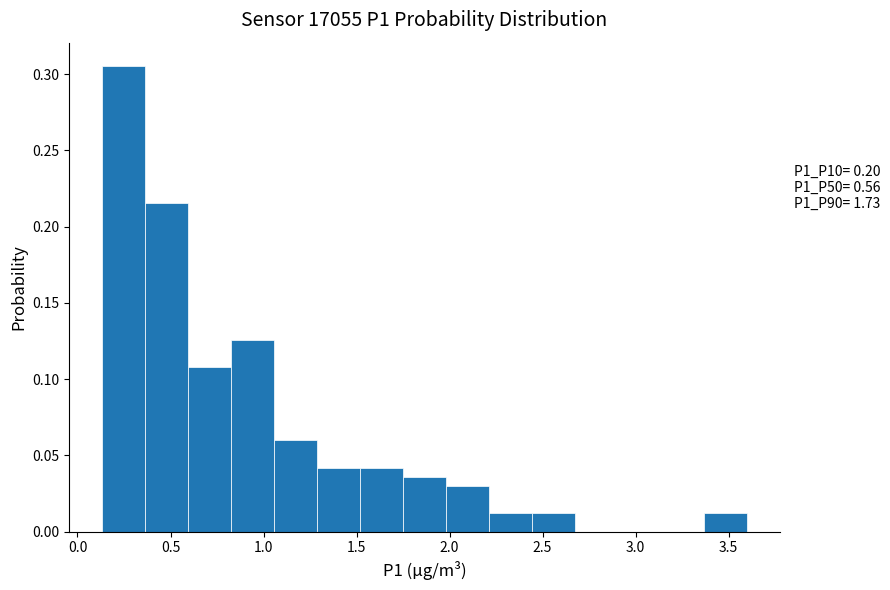

Over which range of the x-axis is the bar tallest?

0.15 to 0.35